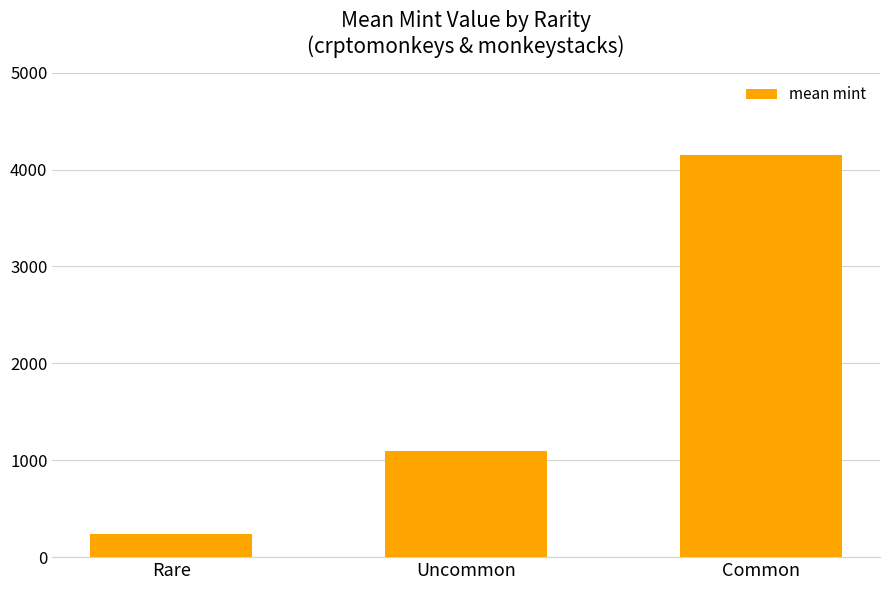

How many bars are there in total?

3